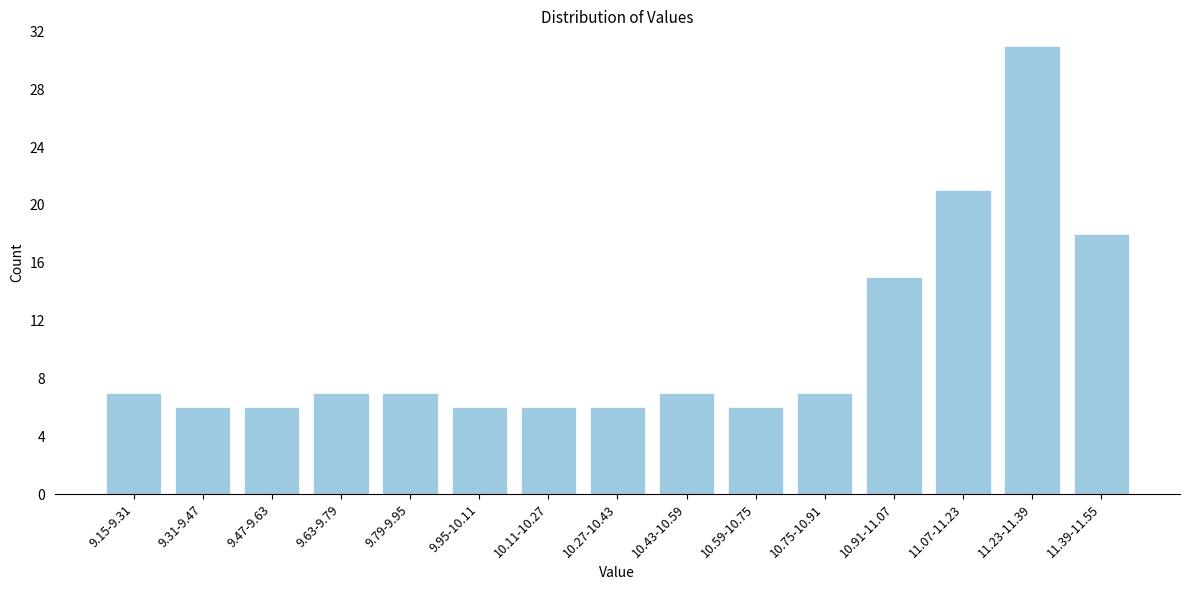

Reading left to right, extract all data points from this chart.

9.15-9.31=7	9.31-9.47=6	9.47-9.63=6	9.63-9.79=7	9.79-9.95=7	9.95-10.11=6	10.11-10.27=6	10.27-10.43=6	10.43-10.59=7	10.59-10.75=6	10.75-10.91=7	10.91-11.07=15	11.07-11.23=21	11.23-11.39=31	11.39-11.55=18